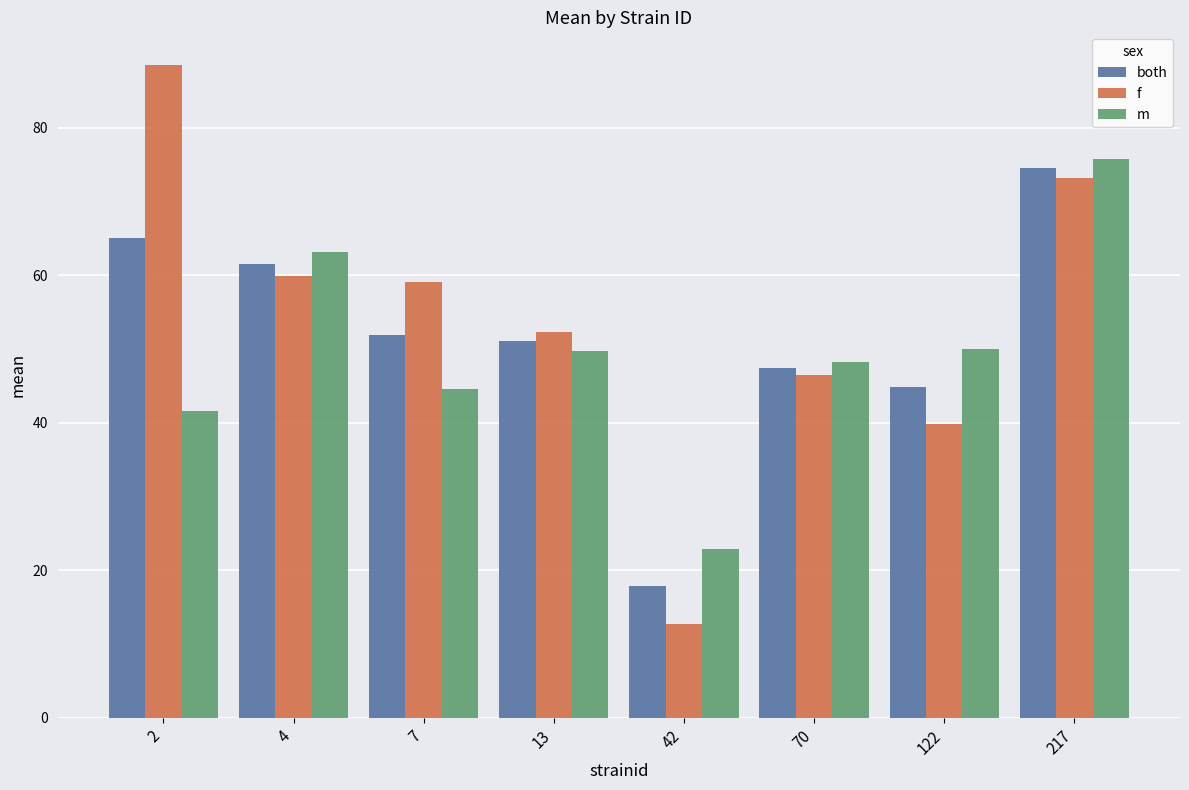

What is the difference between the f values at 4 and 217?

13.4